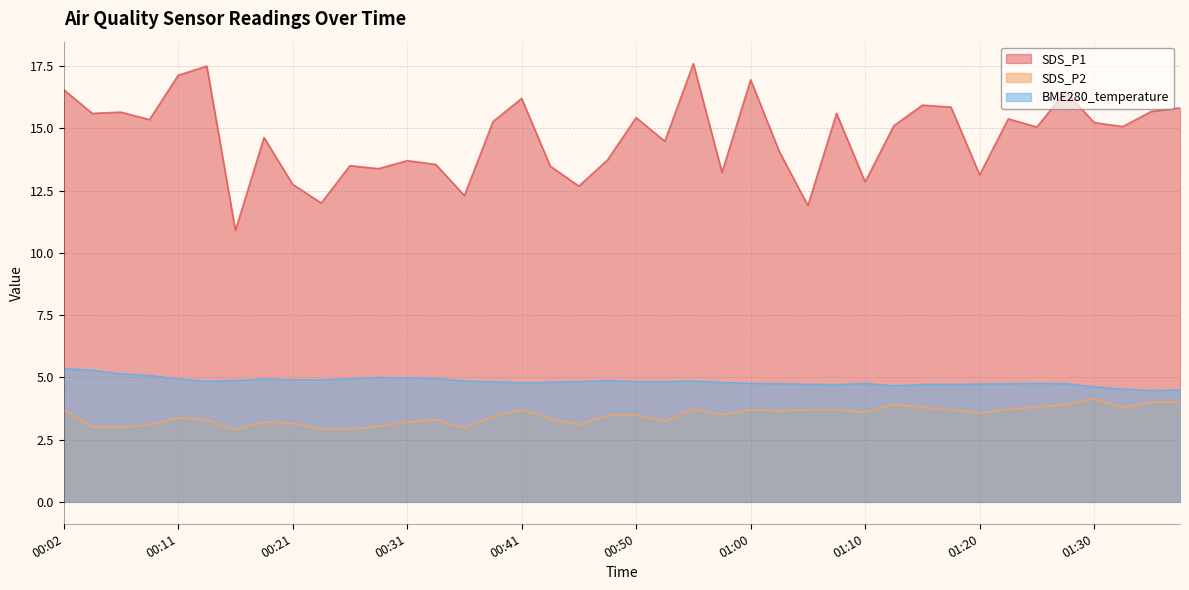

Reading left to right, extract all data points from this chart.

SDS_P1: 00:02=16.6	00:04=15.6	00:07=15.7	00:09=15.3	00:11=17.1	00:14=17.5	00:16=10.9	00:19=14.6	00:21=12.8	00:24=12.0	00:26=13.5	00:28=13.4	00:31=13.7	00:33=13.6	00:36=12.3	00:38=15.3	00:41=16.2	00:43=13.5	00:45=12.7	00:48=13.7	00:50=15.4	00:53=14.5	00:55=17.6	00:58=13.2	01:00=16.9	01:03=14.1	01:05=11.9	01:07=15.6	01:10=12.8	01:12=15.1	01:15=15.9	01:17=15.8	01:20=13.1	01:22=15.4	01:25=15.1	01:27=16.5	01:30=15.2	01:32=15.1	01:35=15.7	01:37=15.8
SDS_P2: 00:02=3.7	00:04=3.0	00:07=3.0	00:09=3.1	00:11=3.4	00:14=3.3	00:16=2.9	00:19=3.2	00:21=3.1	00:24=2.9	00:26=2.9	00:28=3.0	00:31=3.2	00:33=3.3	00:36=3.0	00:38=3.4	00:41=3.7	00:43=3.3	00:45=3.1	00:48=3.5	00:50=3.5	00:53=3.2	00:55=3.7	00:58=3.5	01:00=3.7	01:03=3.6	01:05=3.7	01:07=3.7	01:10=3.6	01:12=3.9	01:15=3.8	01:17=3.7	01:20=3.5	01:22=3.7	01:25=3.8	01:27=3.9	01:30=4.2	01:32=3.8	01:35=4.0	01:37=4.0
BME280_temperature: 00:02=5.3	00:04=5.3	00:07=5.1	00:09=5.1	00:11=4.9	00:14=4.8	00:16=4.9	00:19=4.9	00:21=4.9	00:24=4.9	00:26=4.9	00:28=5.0	00:31=5.0	00:33=5.0	00:36=4.8	00:38=4.8	00:41=4.8	00:43=4.8	00:45=4.8	00:48=4.9	00:50=4.8	00:53=4.8	00:55=4.8	00:58=4.8	01:00=4.8	01:03=4.8	01:05=4.7	01:07=4.7	01:10=4.8	01:12=4.7	01:15=4.7	01:17=4.7	01:20=4.7	01:22=4.8	01:25=4.8	01:27=4.8	01:30=4.6	01:32=4.5	01:35=4.5	01:37=4.5